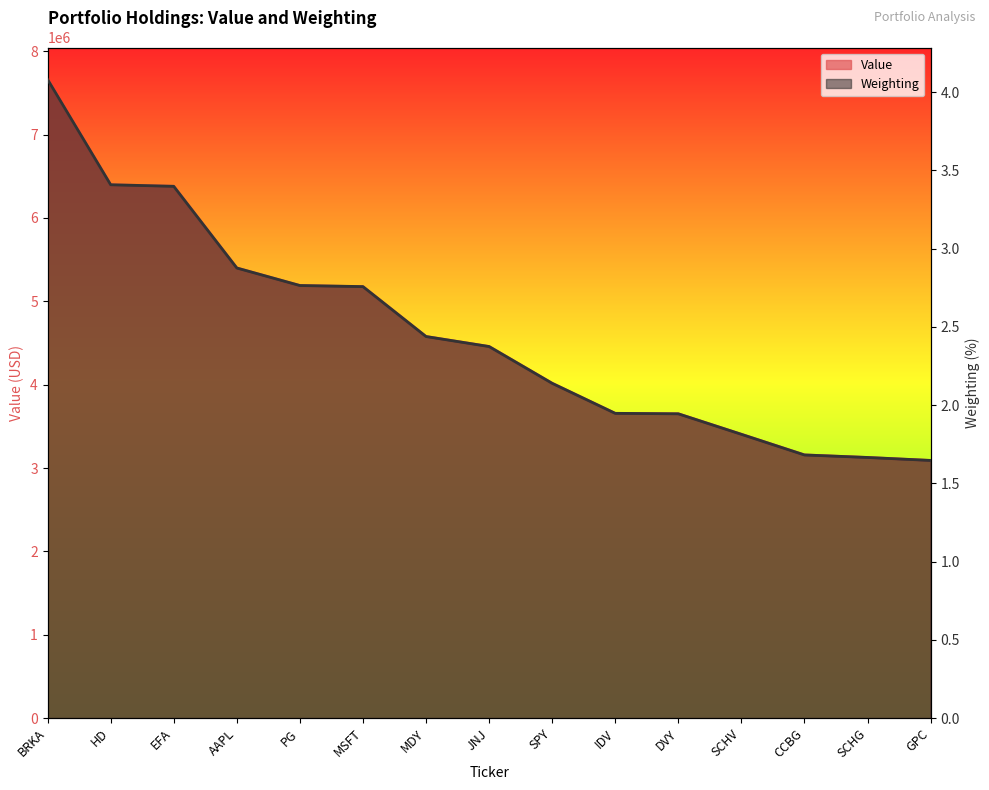

What is the sum of all Value values?

69331000.0